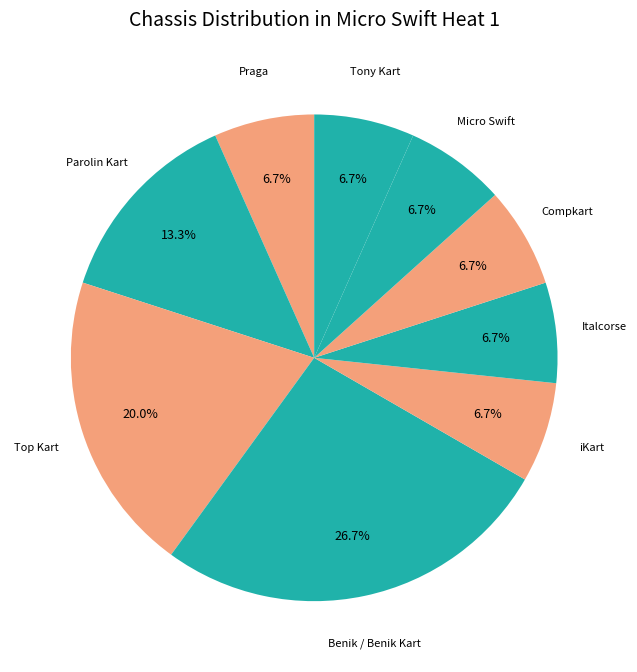

Count the number of slices in the pie.

9